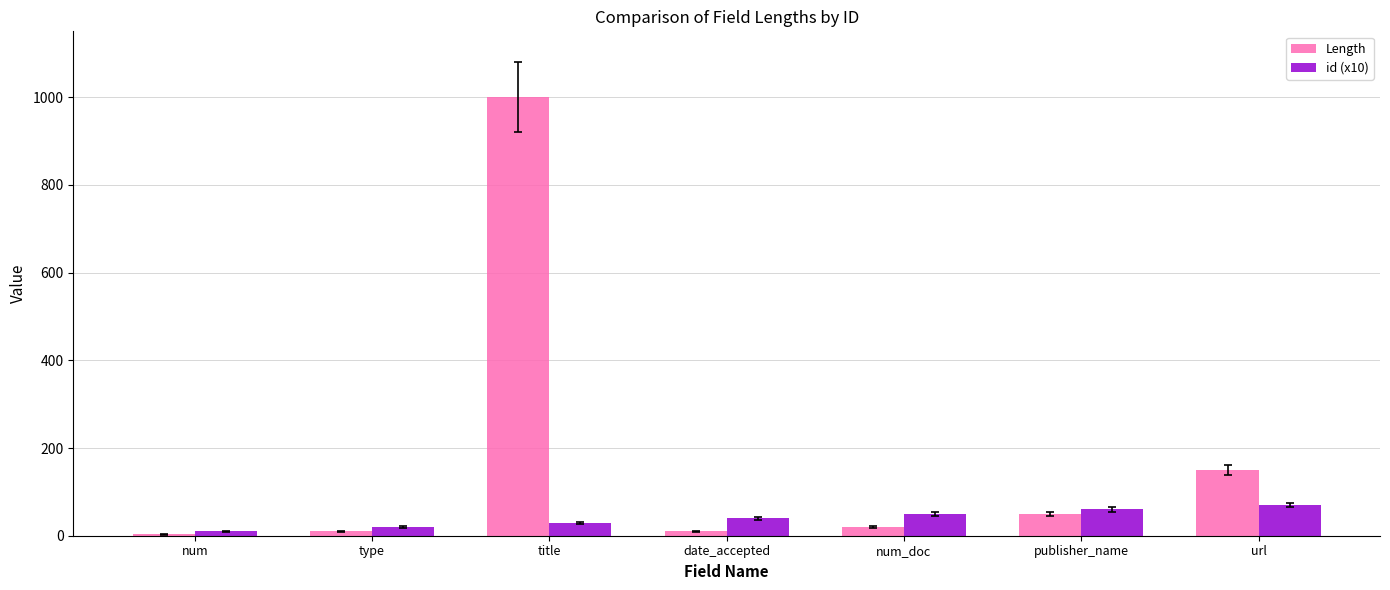

True or false: id (x10) has a value of 60 at publisher_name.

True